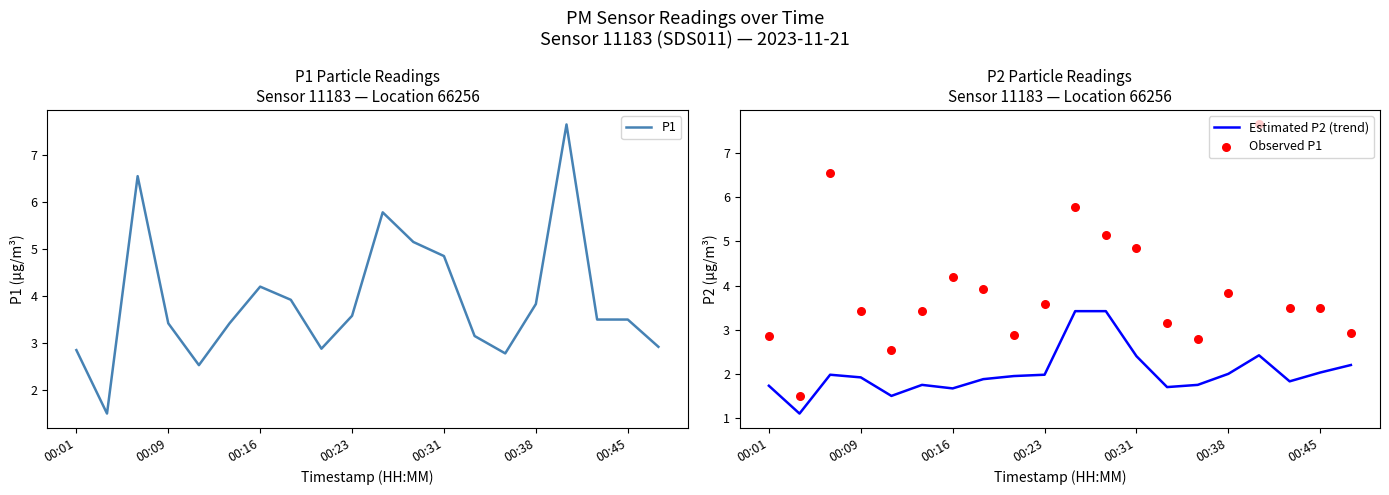

Which series has the largest total across all categories?

P1